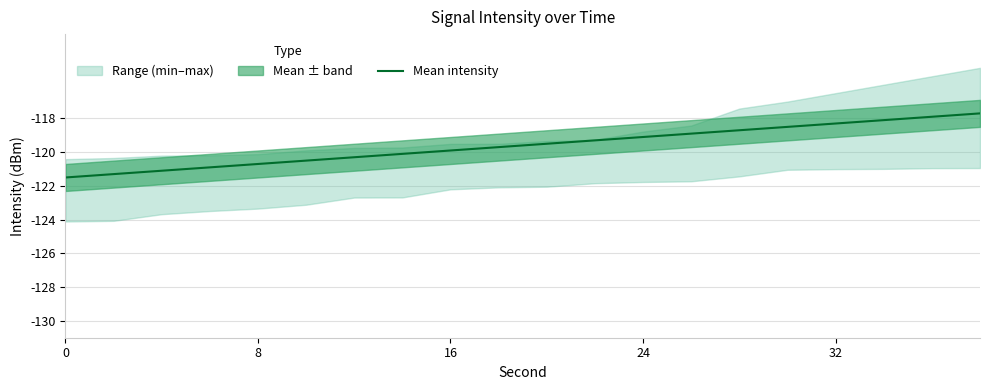

True or false: there are more than 2 points higher than both neighbors.

False